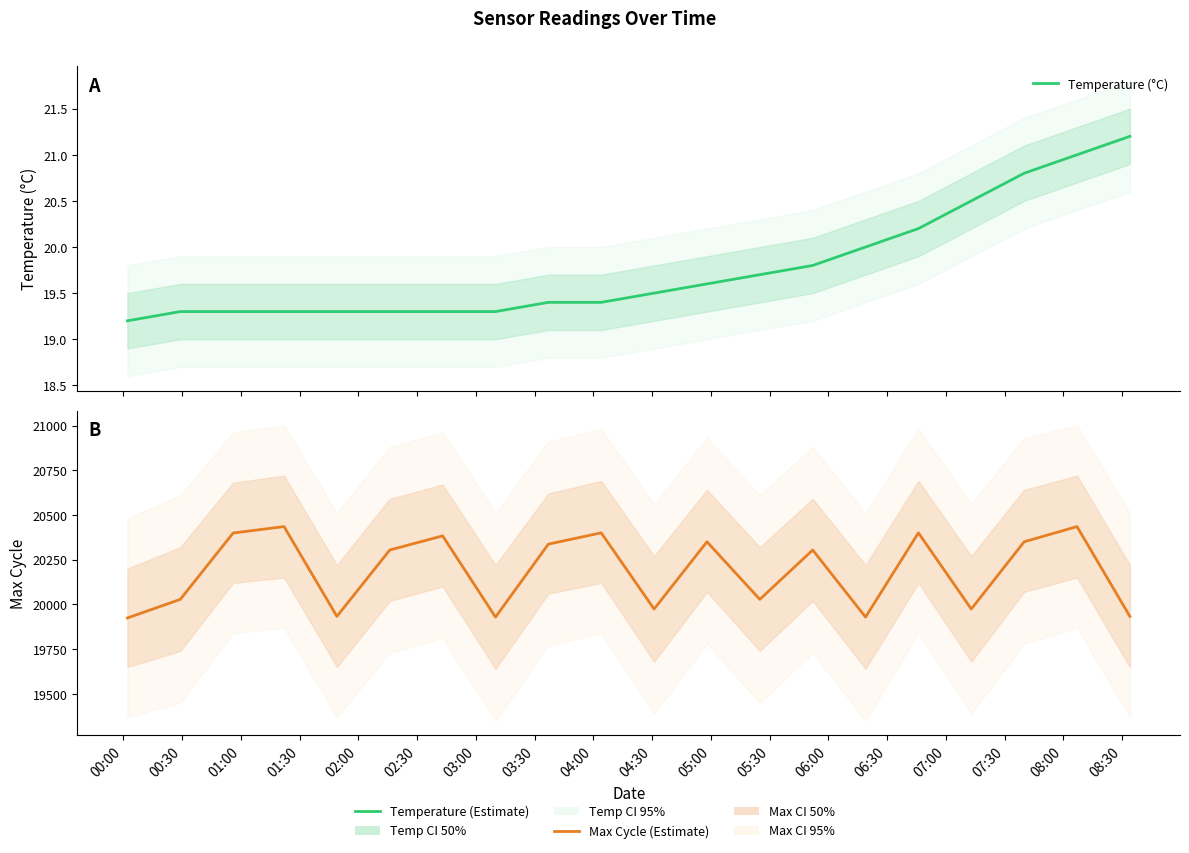

True or false: Temperature (°C) and Max Cycle intersect in this chart.

False